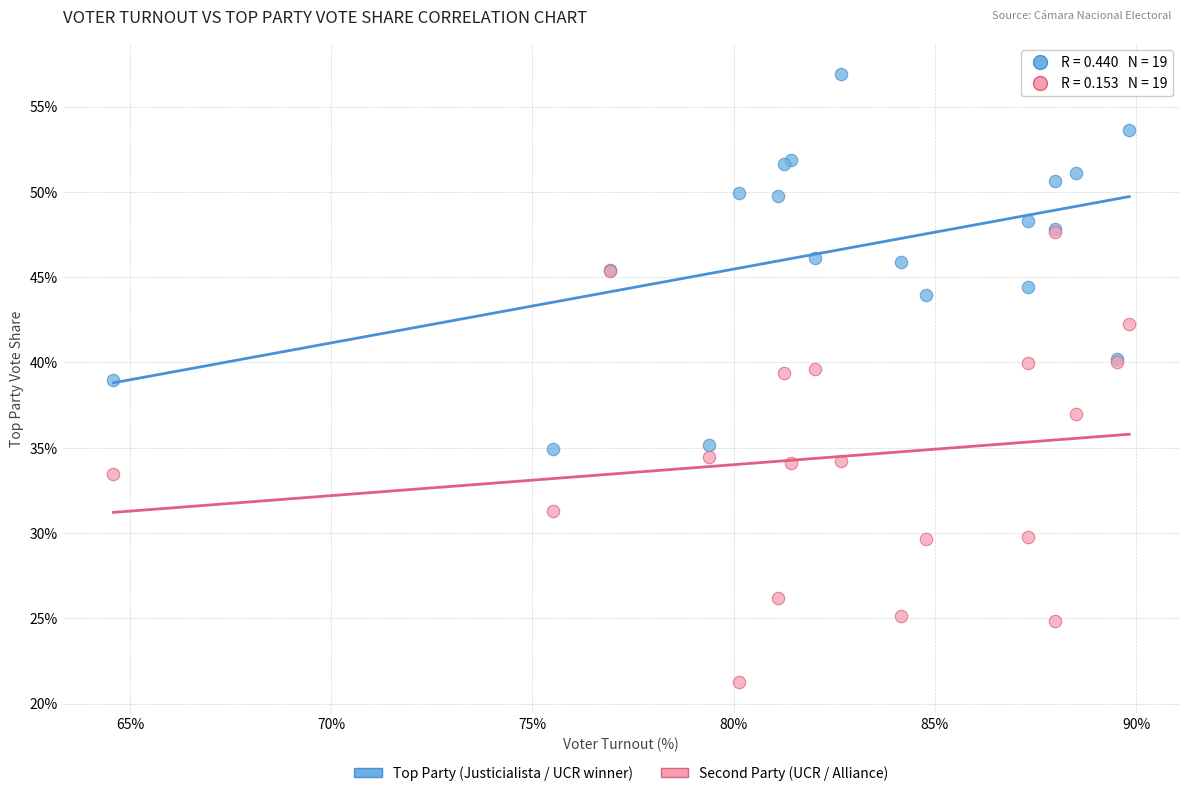

Which series contains the highest Y value?

Top Party (Justicialista / UCR winner)